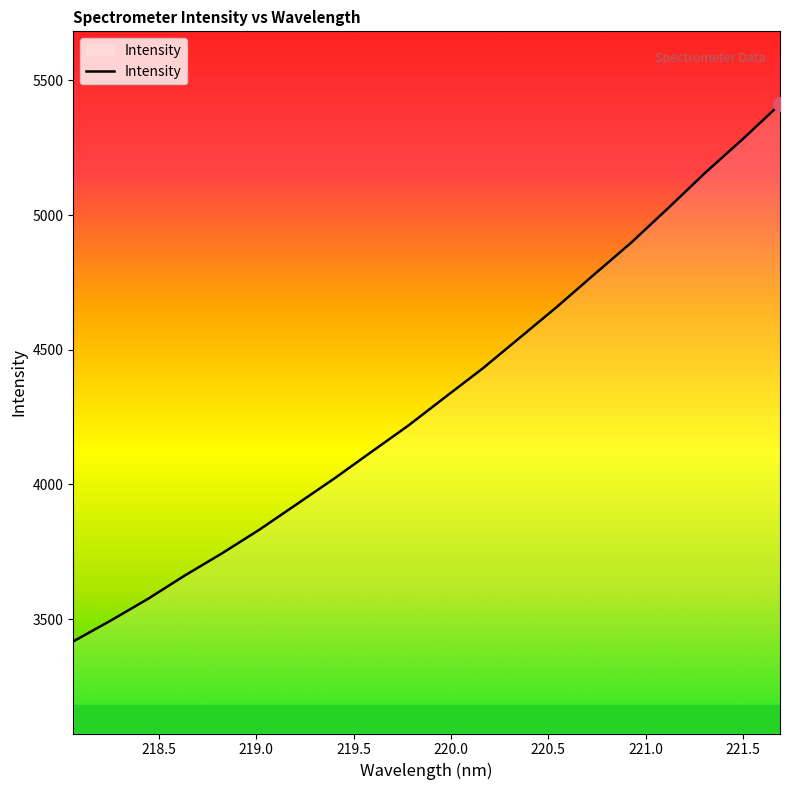

What is the minimum value shown in the chart?

3417.6